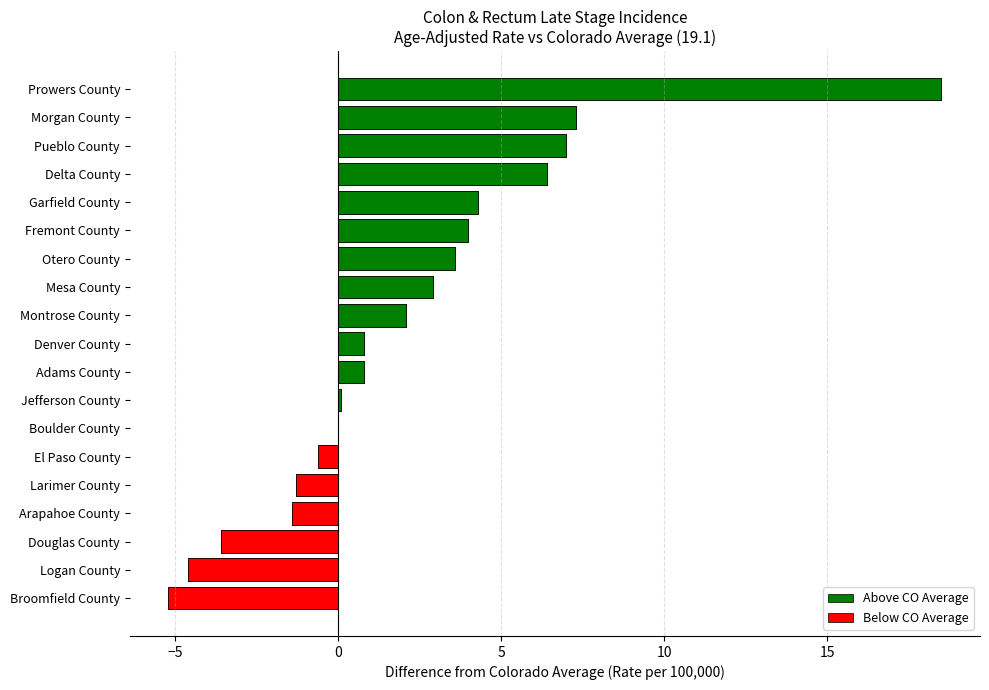

What is the greatest value displayed?

18.5